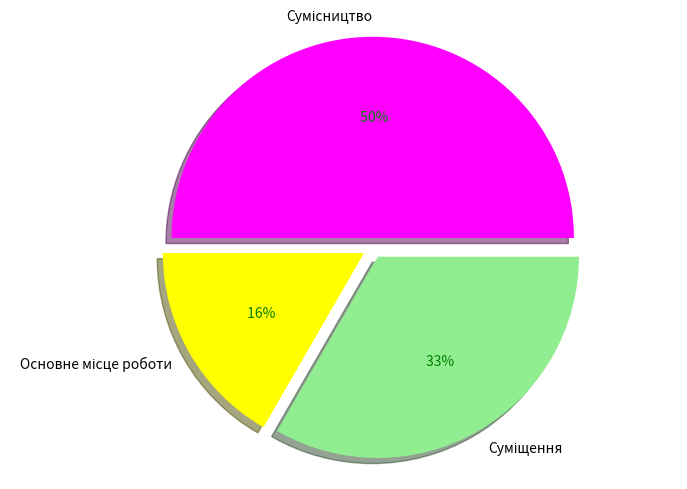

Count the number of slices in the pie.

3